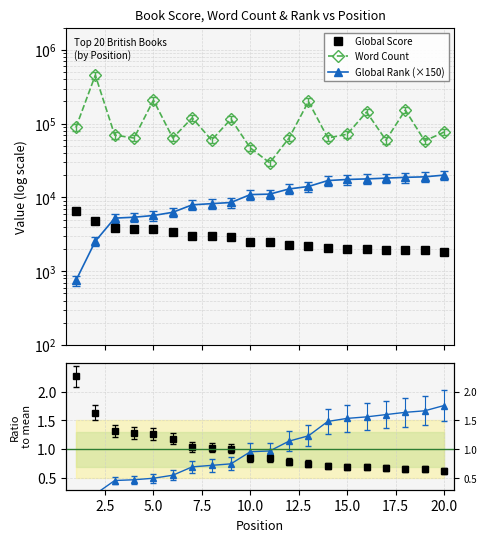

What value does the Word Count series have at 12.5?

64000.0